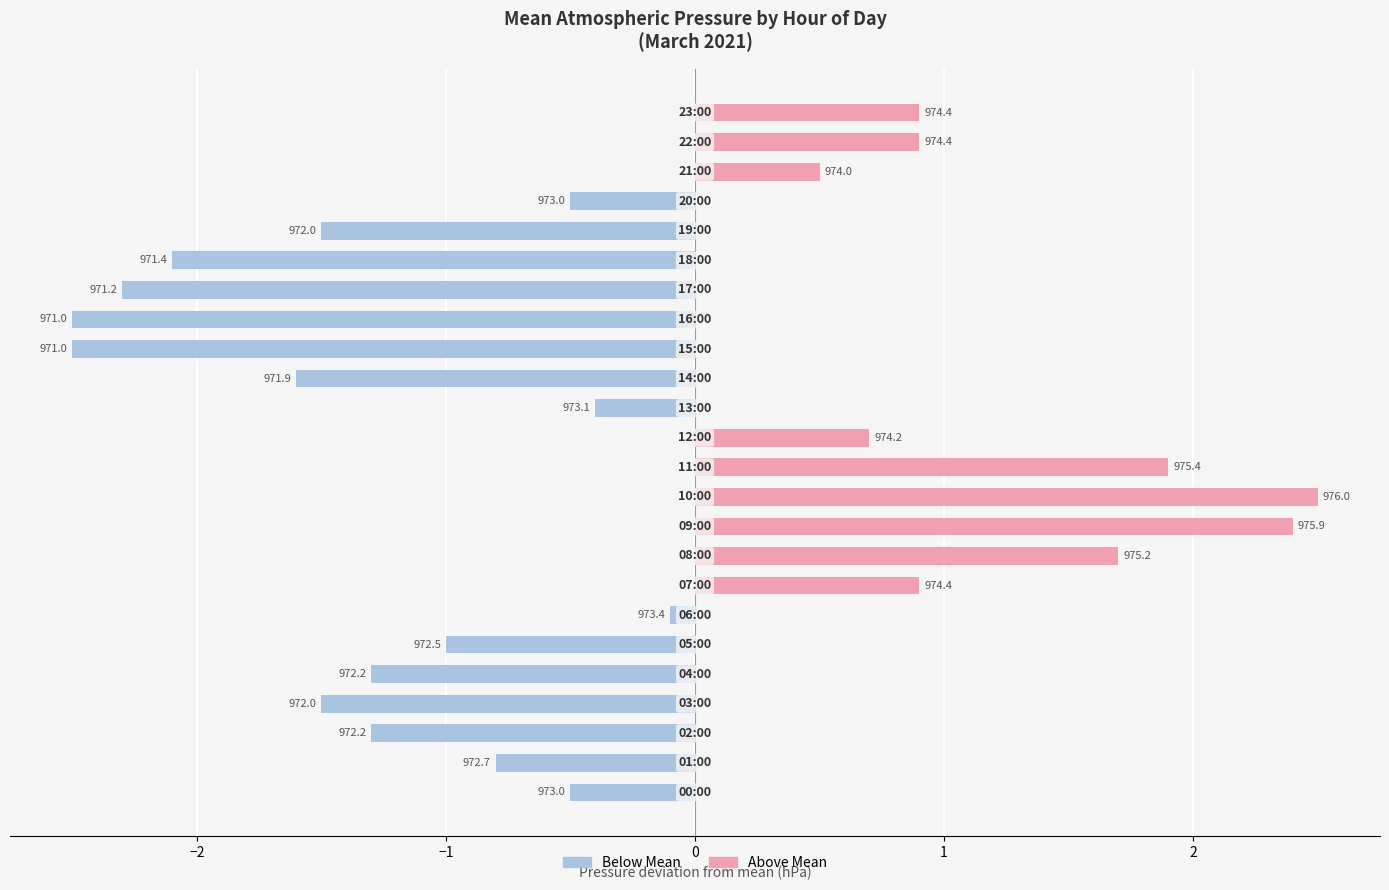

What are all the series names shown in the legend?

Below Mean, Above Mean